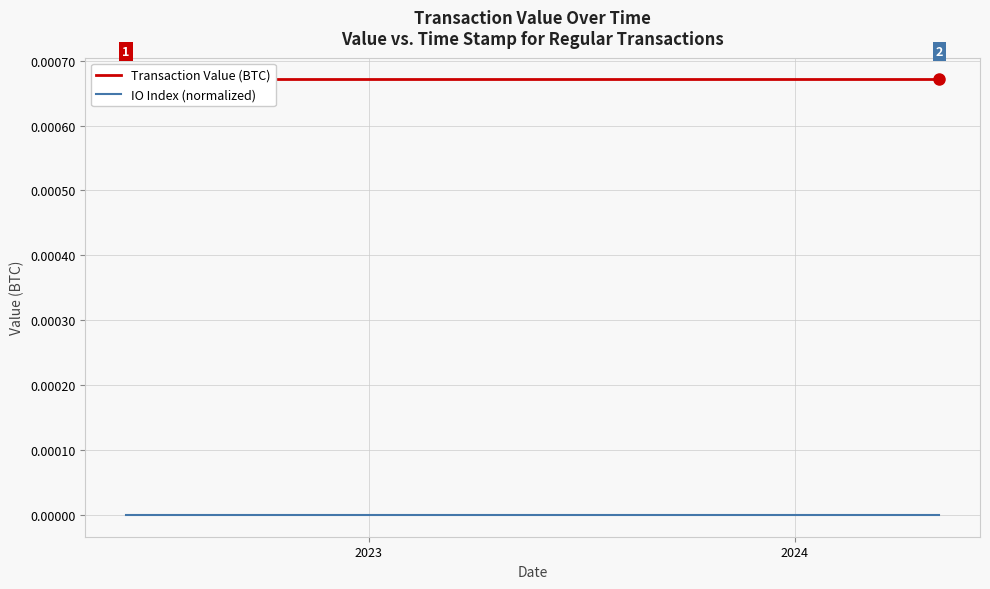

Is it true that Transaction Value (BTC) equals 0.0 at 9?

False